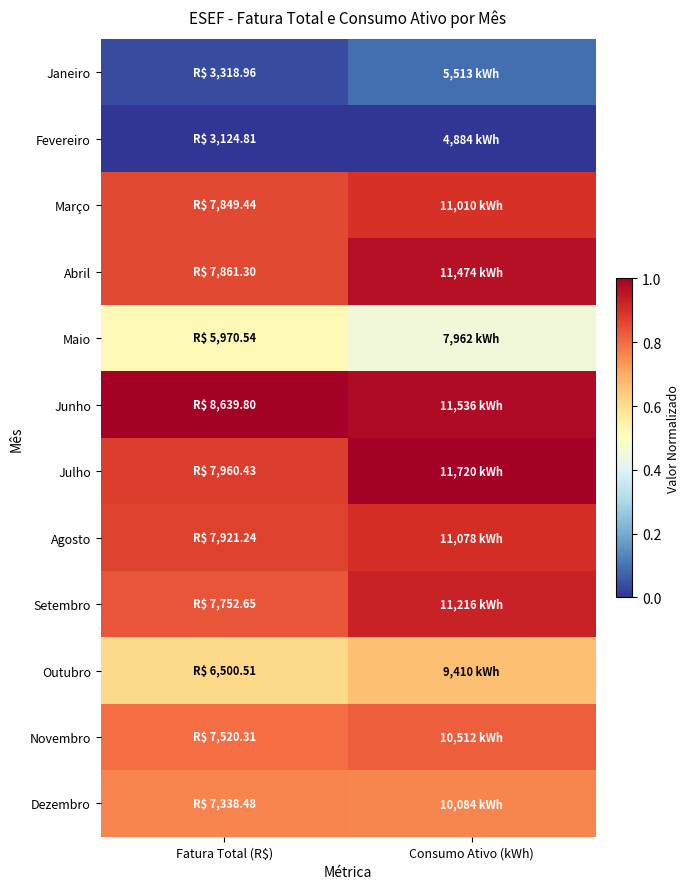

Between Consumo Ativo (kWh) and Fatura Total (R$), which is larger?

Consumo Ativo (kWh)